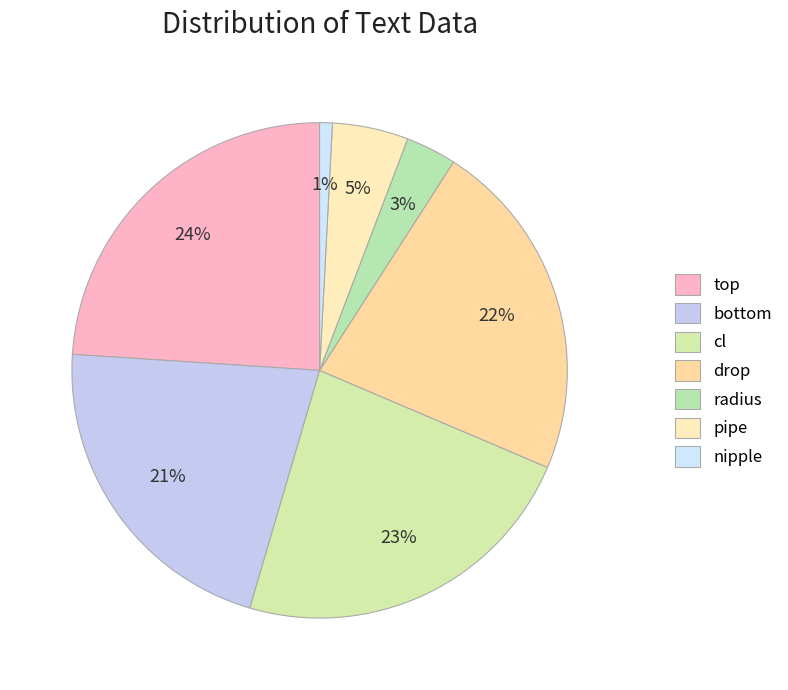

Which category has the biggest portion of the pie?

top